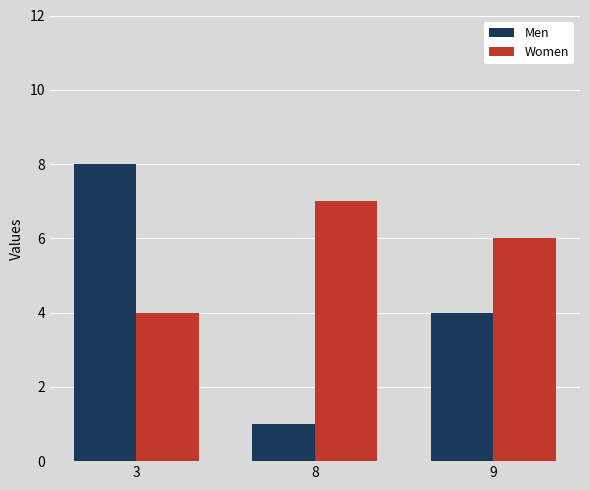

What is the maximum value for Women?

7